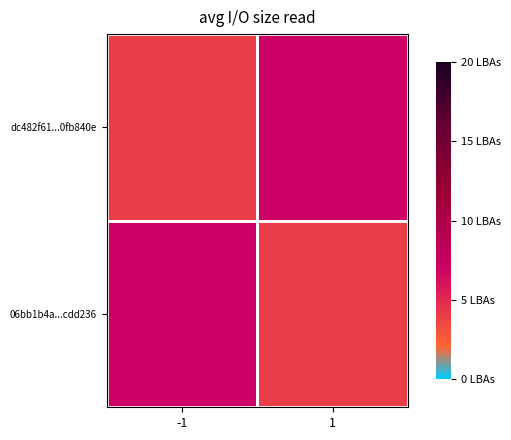

Reading right to left, transcribe all the data shown in this chart.

dc482f61...0fb840e: 1=7	-1=4
06bb1b4a...cdd236: 1=4	-1=7